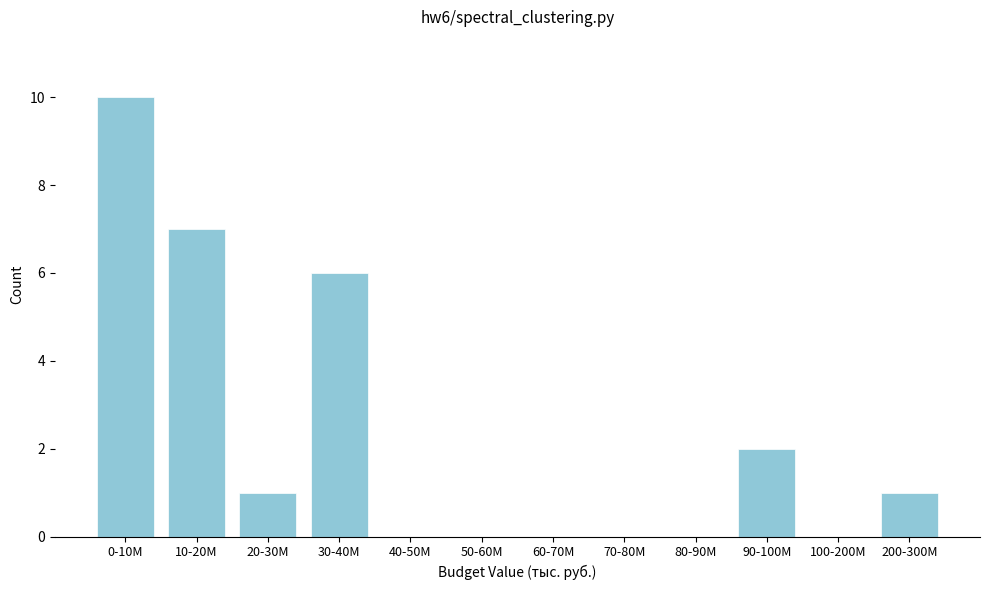

Reading left to right, transcribe all the data shown in this chart.

0-10M=10	10-20M=7	20-30M=1	30-40M=6	40-50M=0	50-60M=0	60-70M=0	70-80M=0	80-90M=0	90-100M=2	100-200M=0	200-300M=1